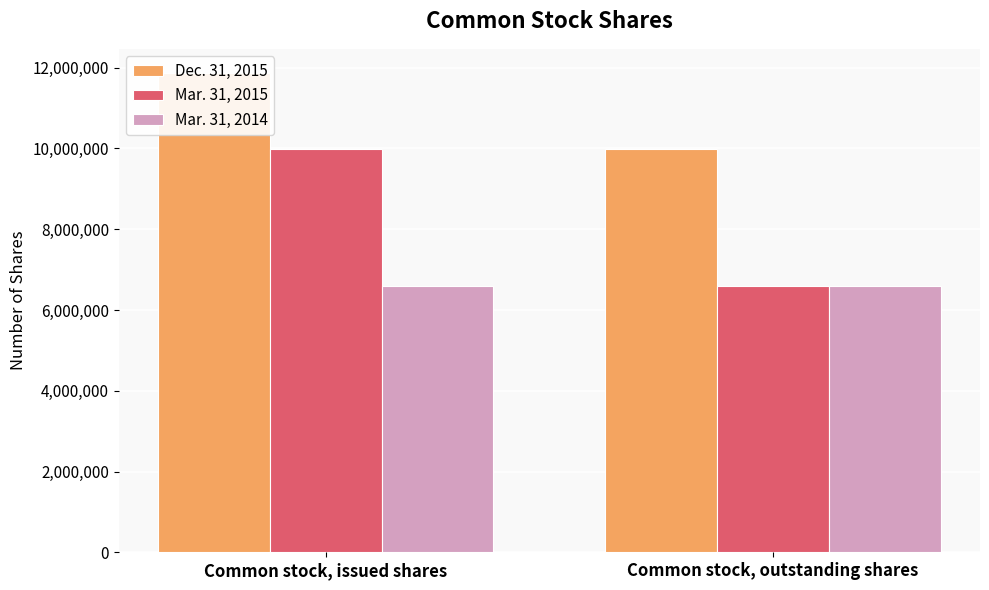

What are all the series names shown in the legend?

Dec. 31, 2015, Mar. 31, 2015, Mar. 31, 2014